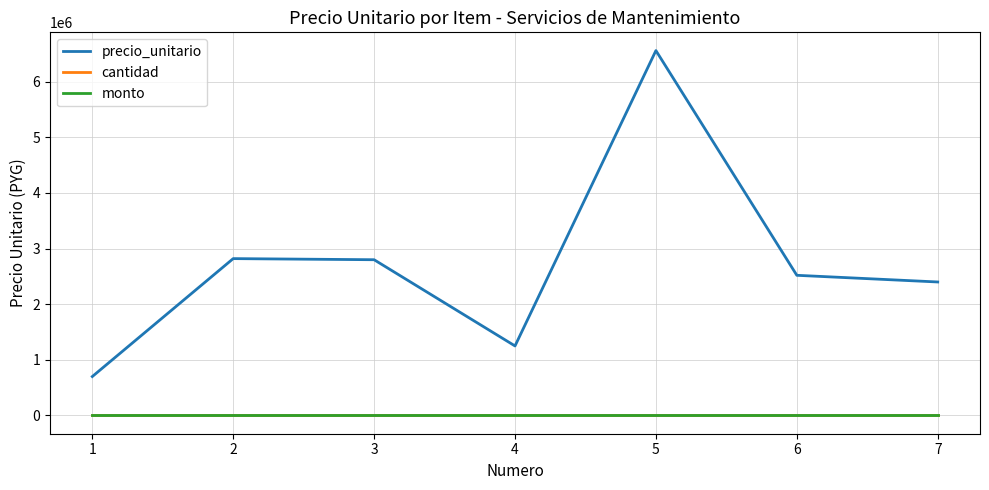

In precio_unitario, how many points are lower than both neighbors (excluding endpoints)?

1